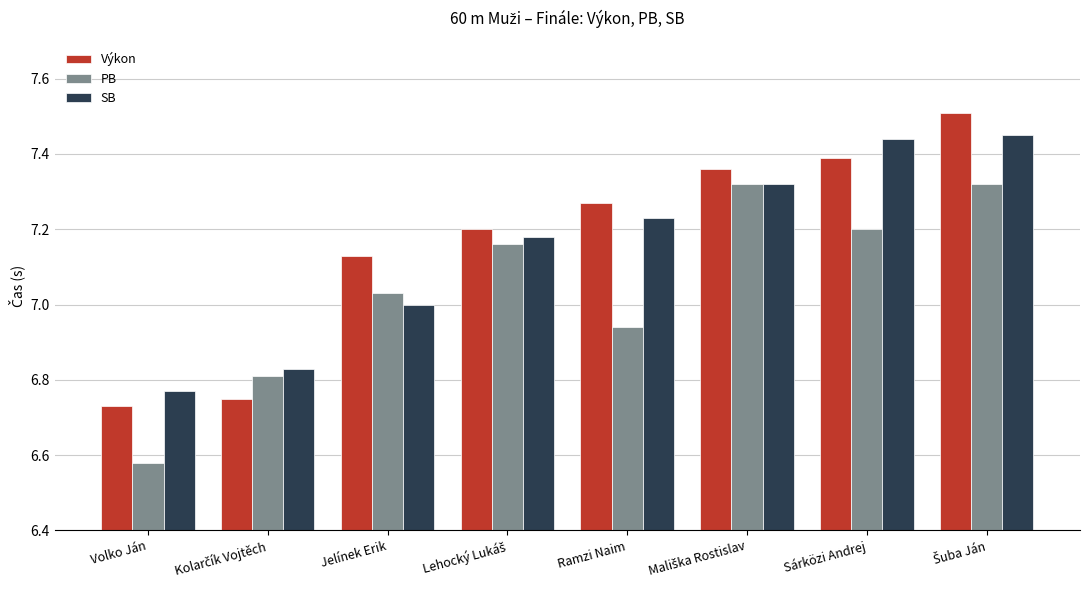

Are the bars horizontal?

No